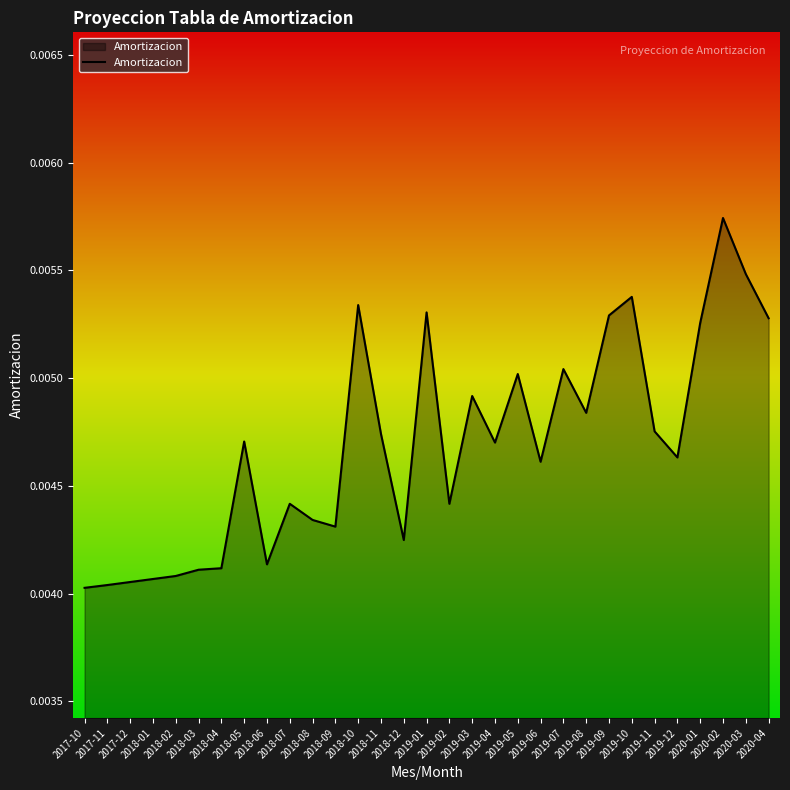

The value at 2018-05 is 0.0. True or false?

True